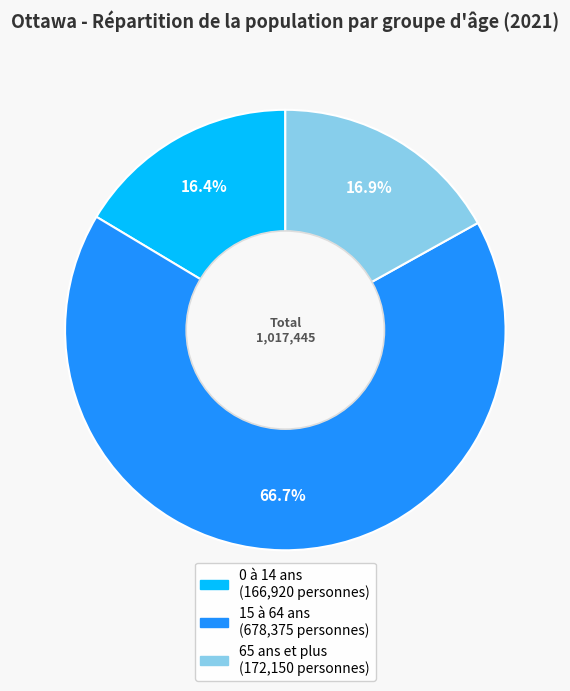

To the nearest percent, what is the difference between the 0 à 14 ans and 15 à 64 ans slice percentages?

50%